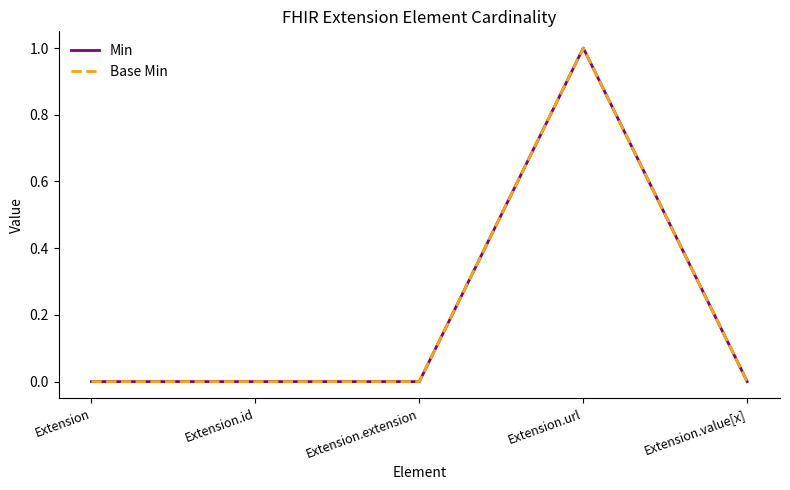

Is the value of Min at Extension.value[x] greater than the value of Base Min at Extension.value[x]?

No